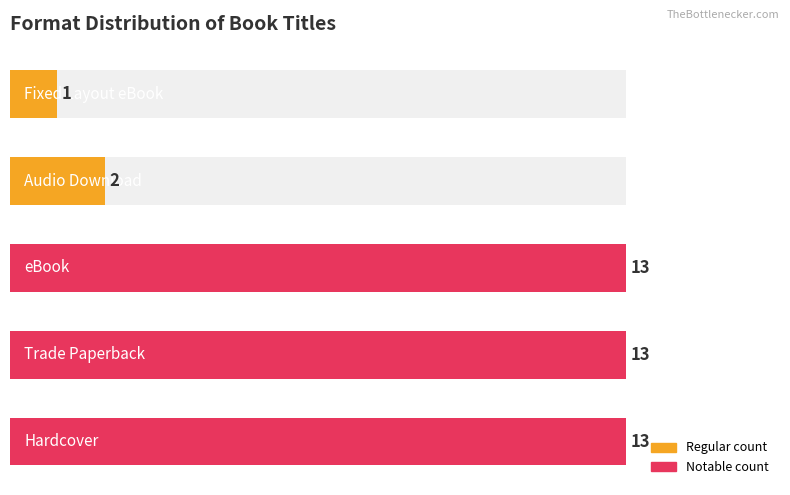

How many bars are there in total?

5